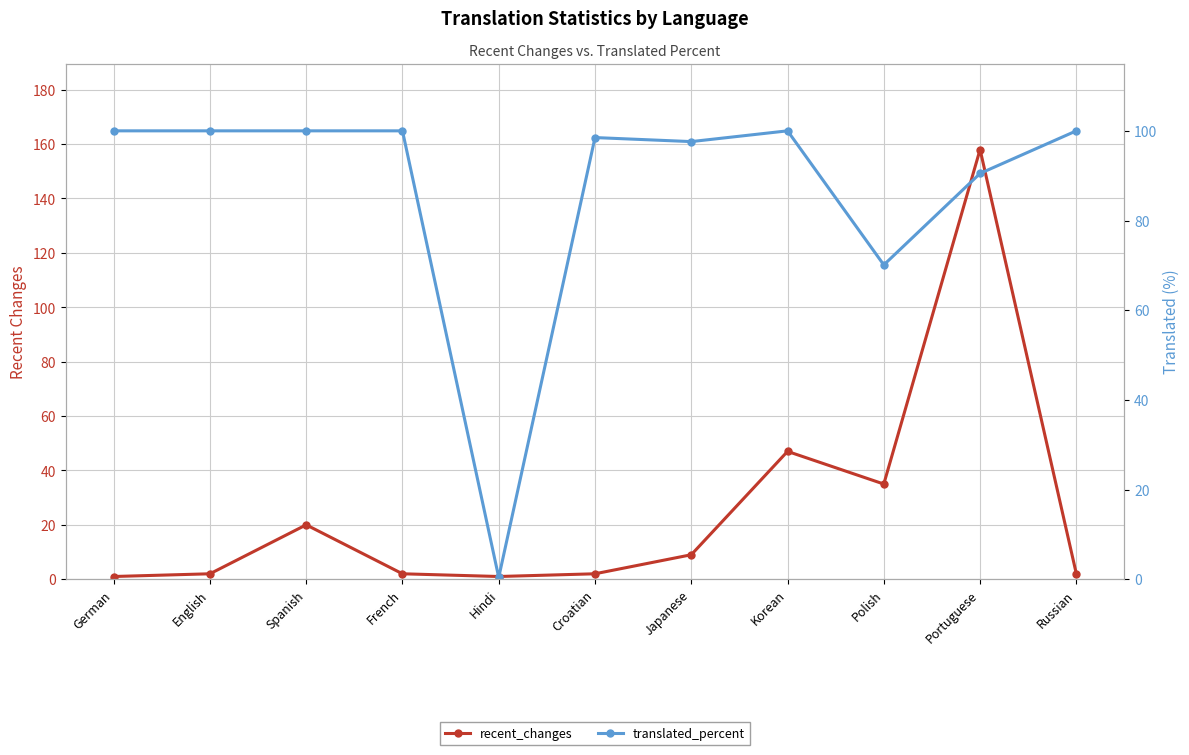

At which category does translated_percent reach its first local valley?

Hindi